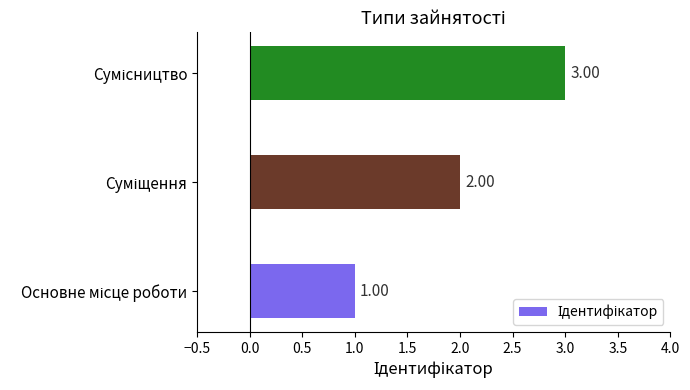

What is the sum of all values?

6